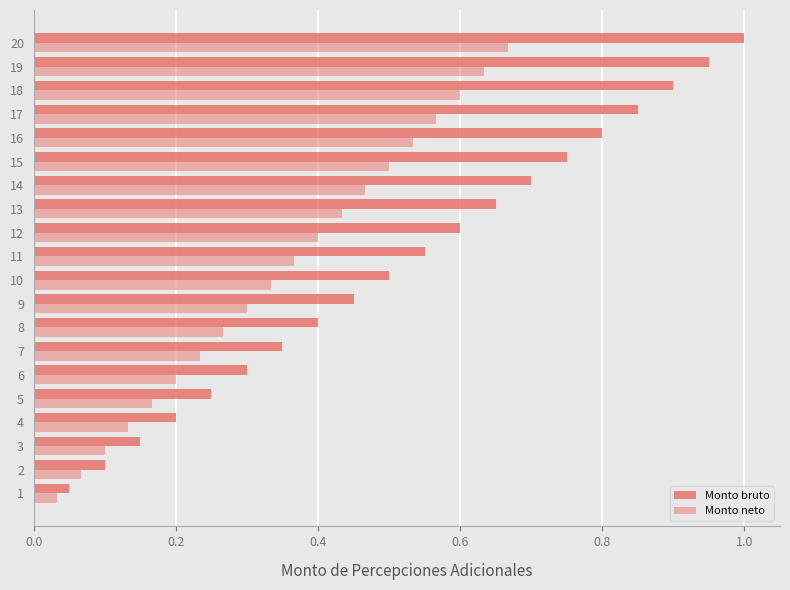

Count the number of data series in this chart.

2